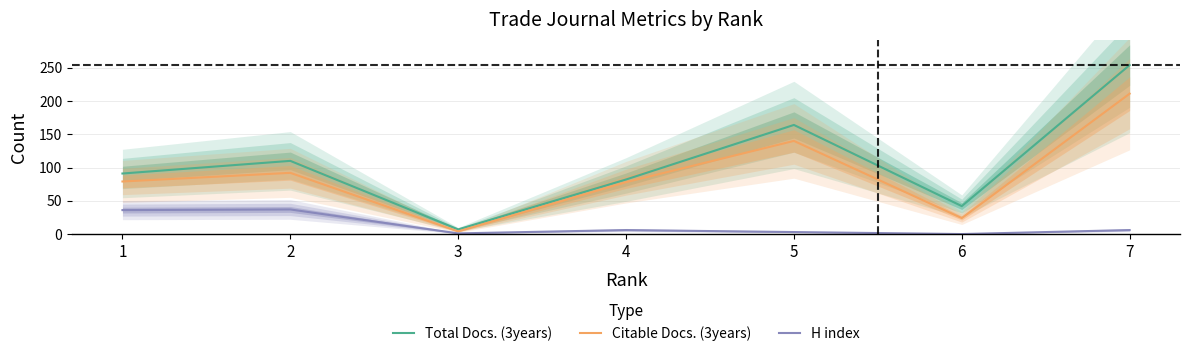

Reading right to left, extract all data points from this chart.

Total Docs. (3years): 254	42	164	82	7	110	91
Citable Docs. (3years): 211	24	140	78	4	92	79
H index: 6	0	3	6	1	37	36